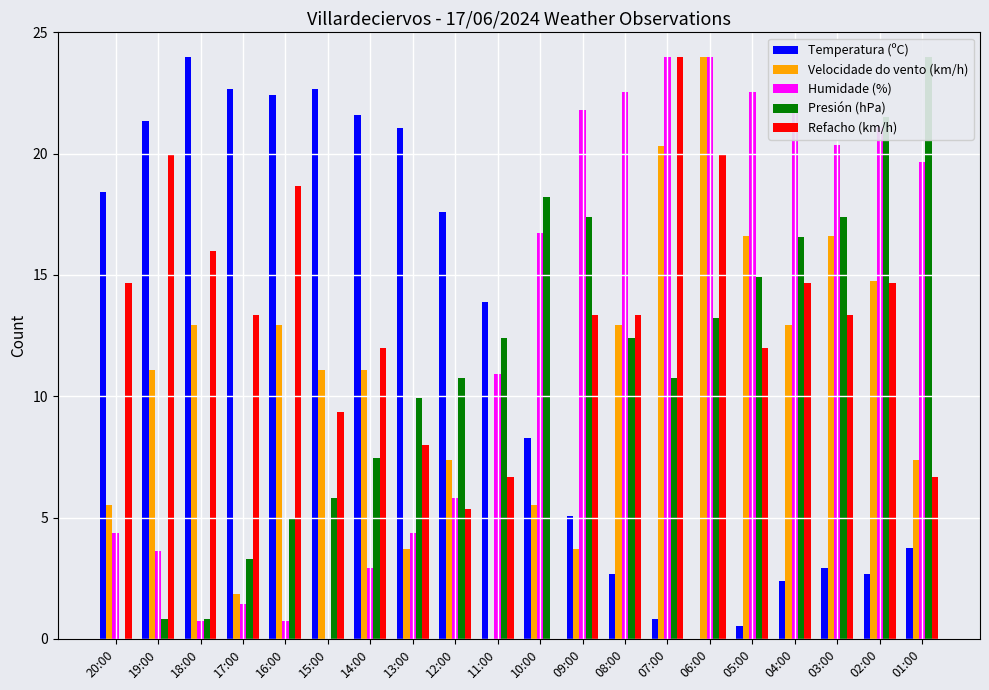

How many bars are there in each group?

5